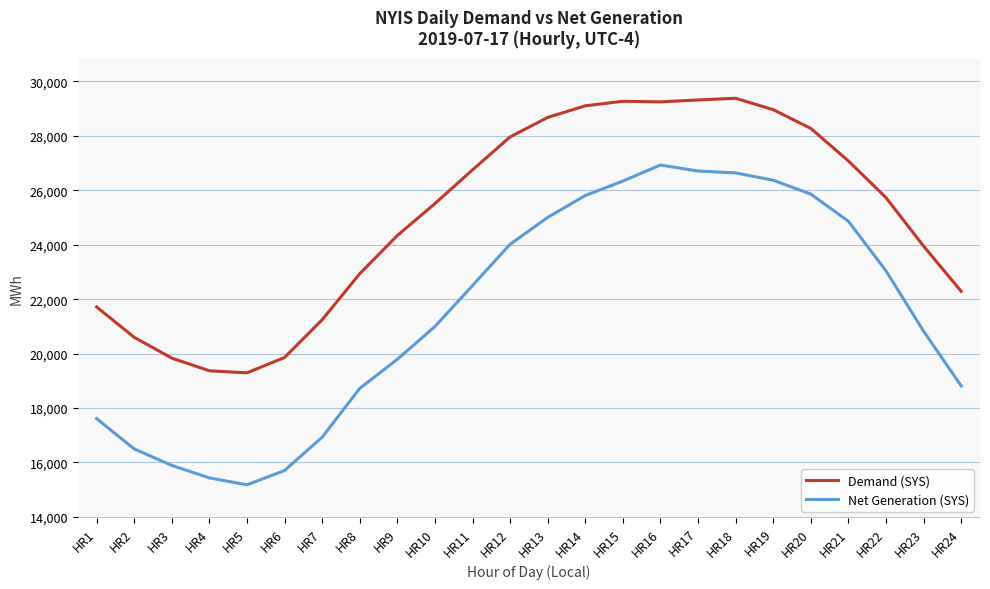

What are all the series names shown in the legend?

Demand (SYS), Net Generation (SYS)